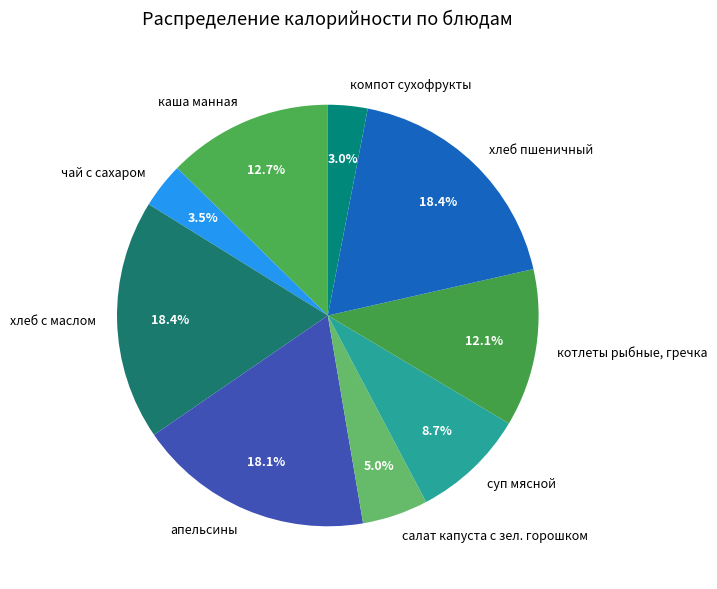

Is there any slice that represents more than half of the pie?

No